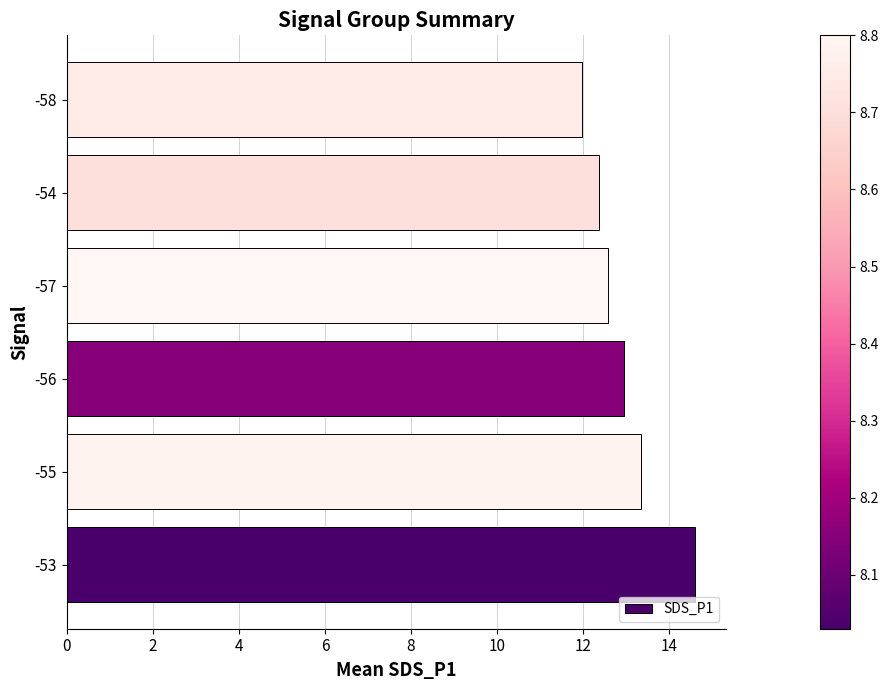

What is the difference between the second highest and minimum values?

1.4